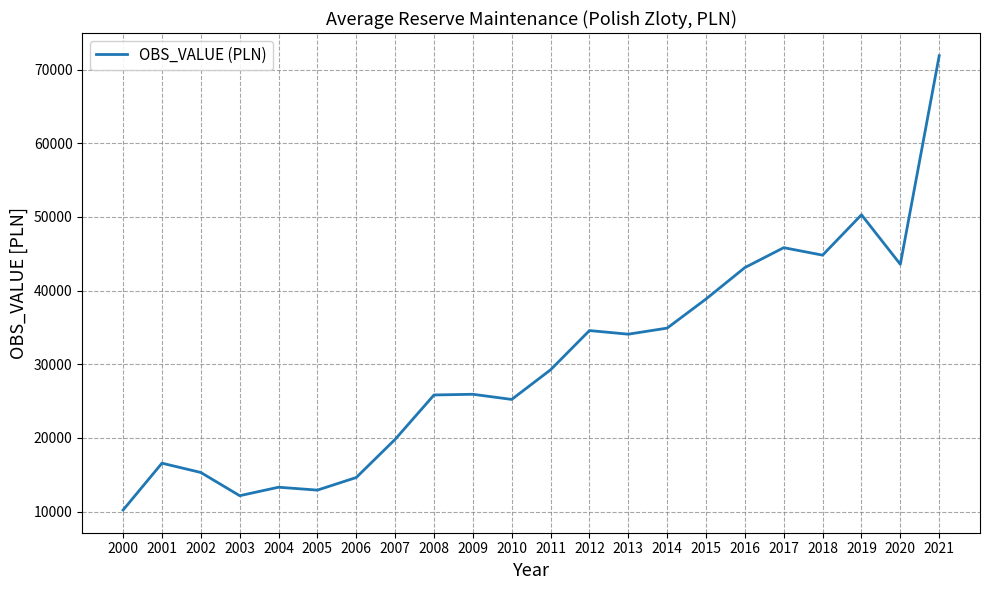

Where is the first local maximum?

2001